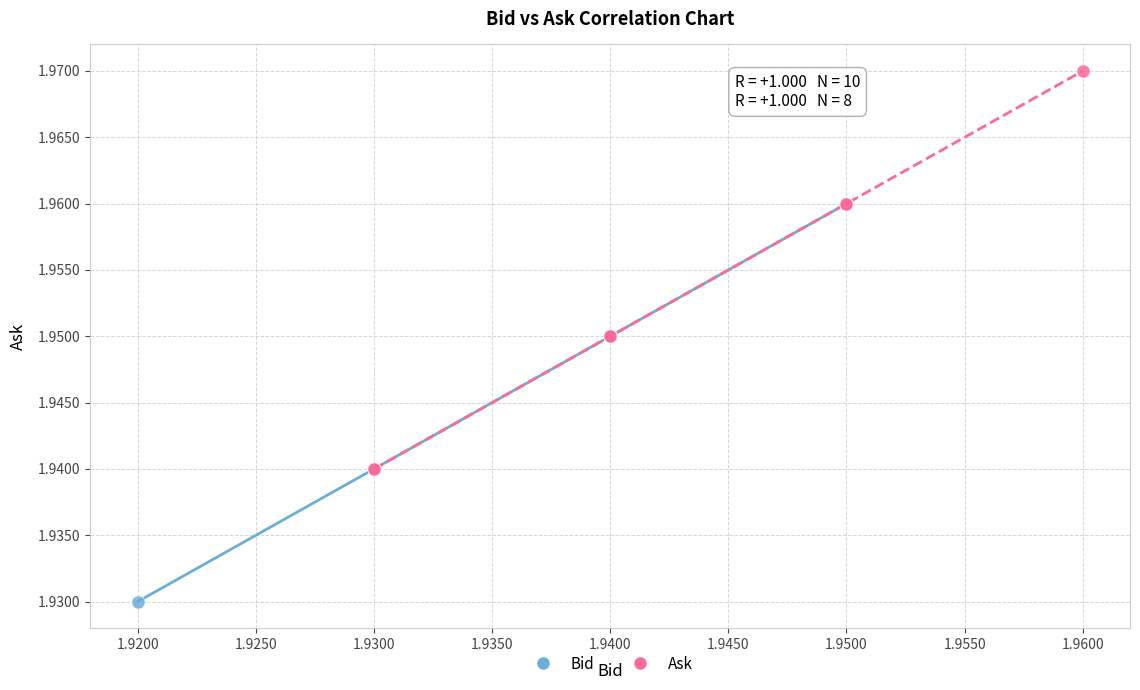

Which series reaches the maximum Y coordinate?

Ask